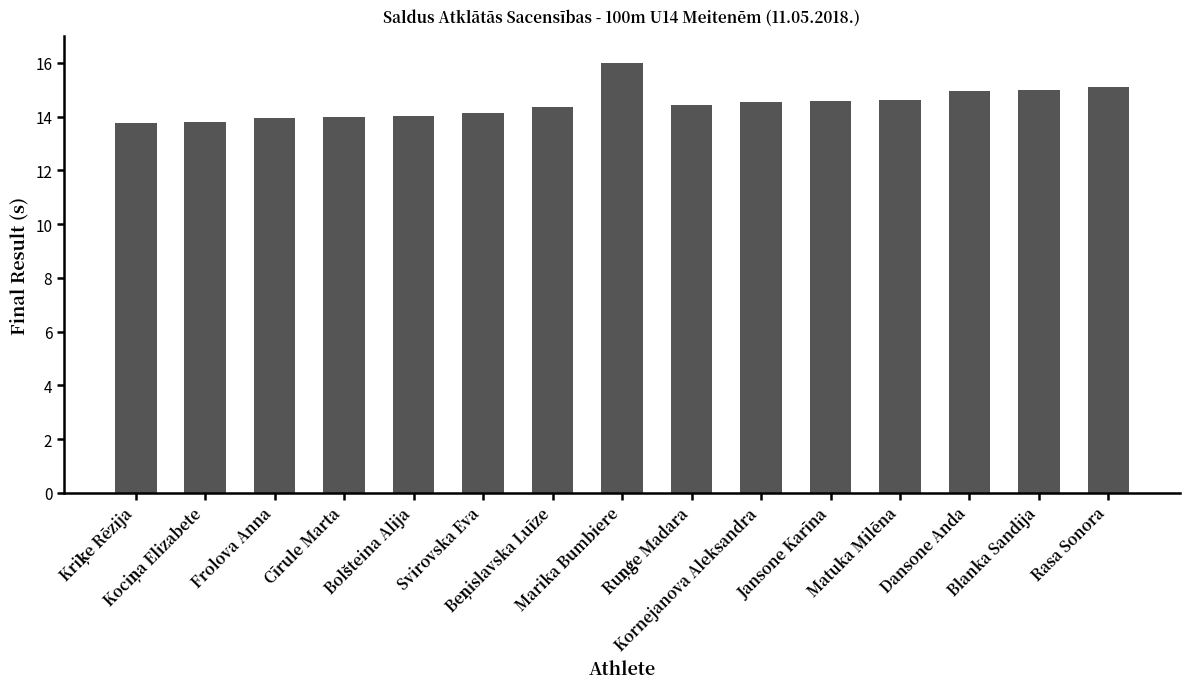

Which category has the highest value across all series?

Marika Bumbiere